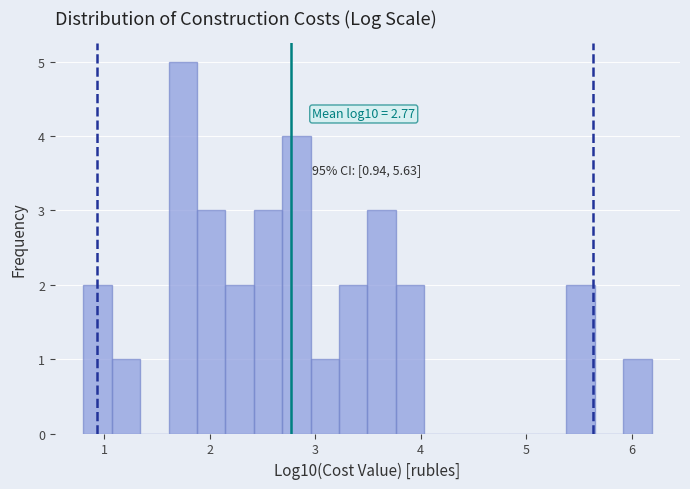

Read against the x-axis, roughly where is the centre of the tallest bar?

1.7